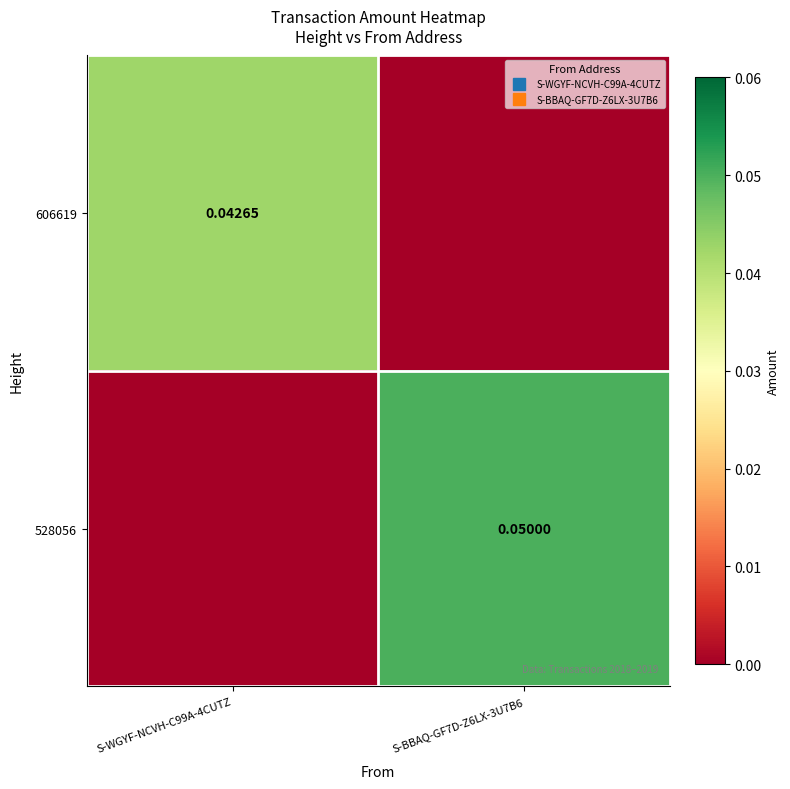

Which category has the highest value across all series?

S-BBAQ-GF7D-Z6LX-3U7B6